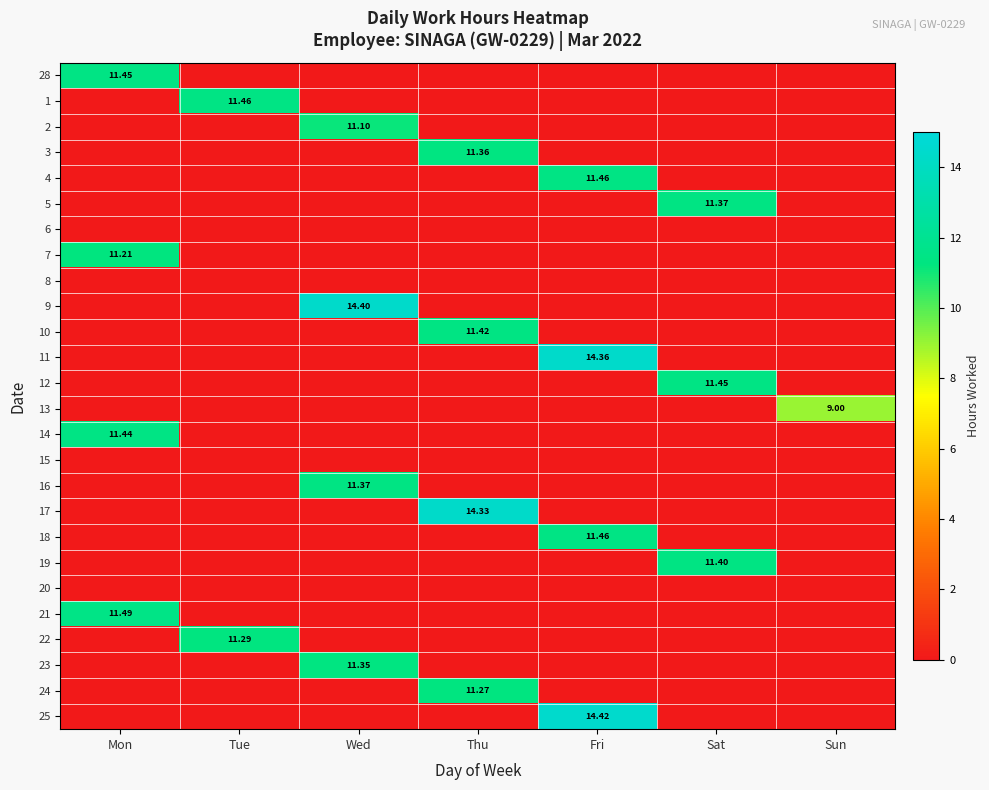

How many values in 21 are above zero?

1